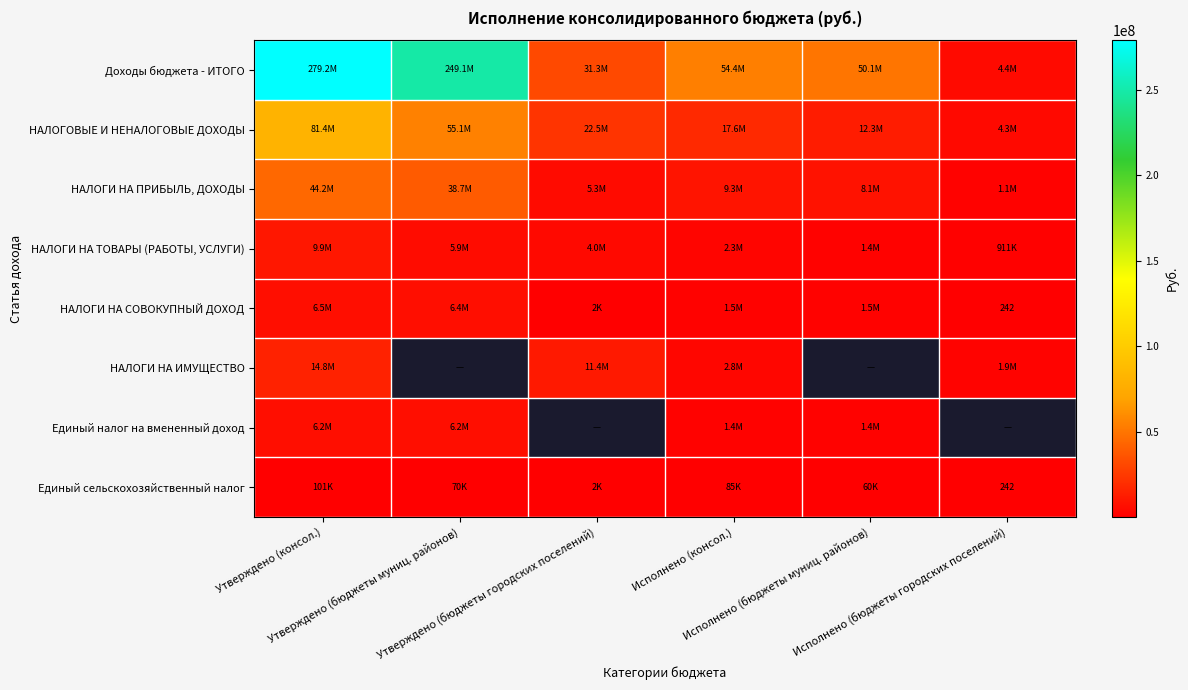

List the series in order of their peak value, lowest first.

Единый сельскохозяйственный налог, Единый налог на вмененный доход, НАЛОГИ НА СОВОКУПНЫЙ ДОХОД, НАЛОГИ НА ТОВАРЫ (РАБОТЫ, УСЛУГИ), НАЛОГИ НА ИМУЩЕСТВО, НАЛОГИ НА ПРИБЫЛЬ, ДОХОДЫ, НАЛОГОВЫЕ И НЕНАЛОГОВЫЕ ДОХОДЫ, Доходы бюджета - ИТОГО